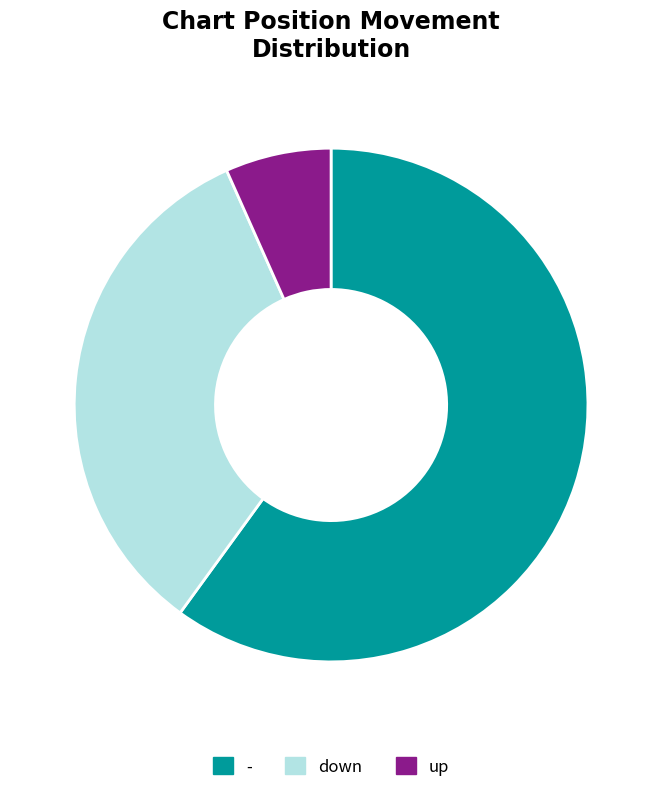

Approximately how many times larger is the value at up compared to -?

0.1